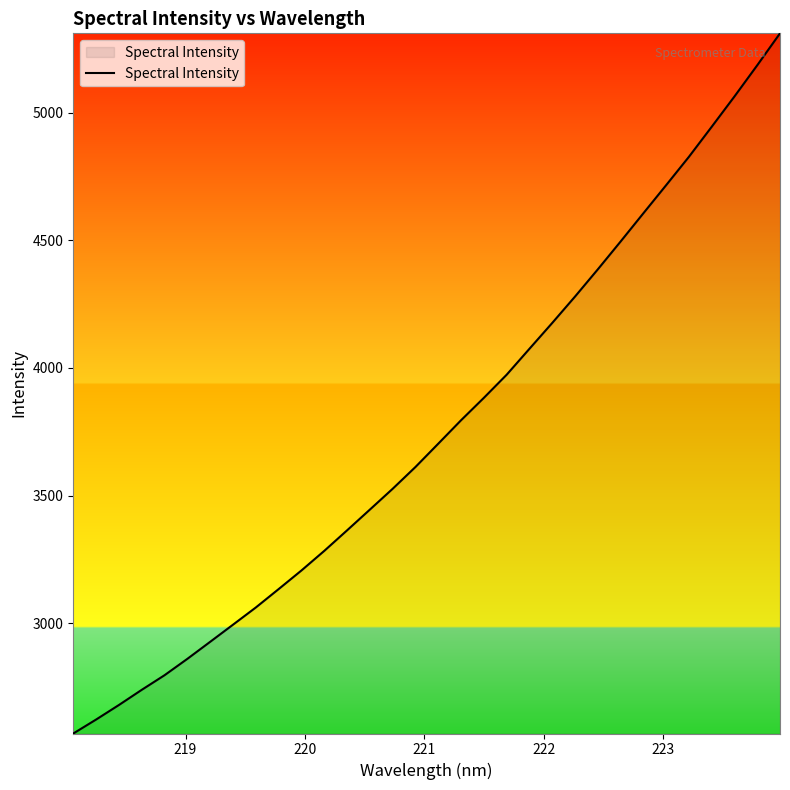

How many lines are shown in the chart?

1